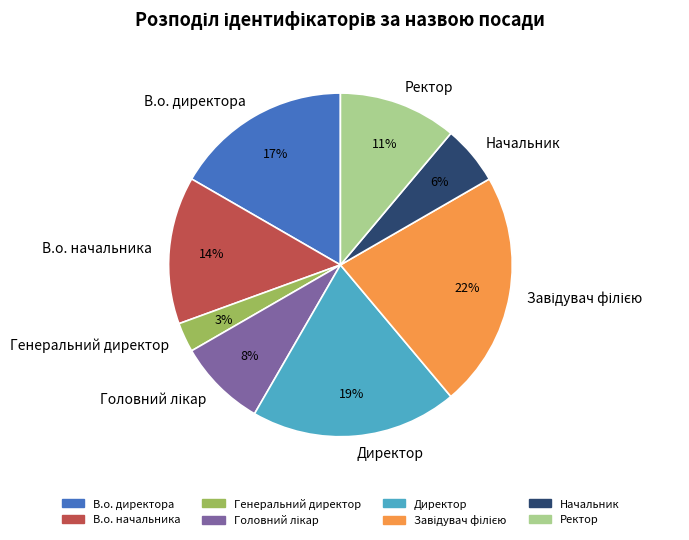

What is the smallest slice in the pie chart?

Генеральний директор